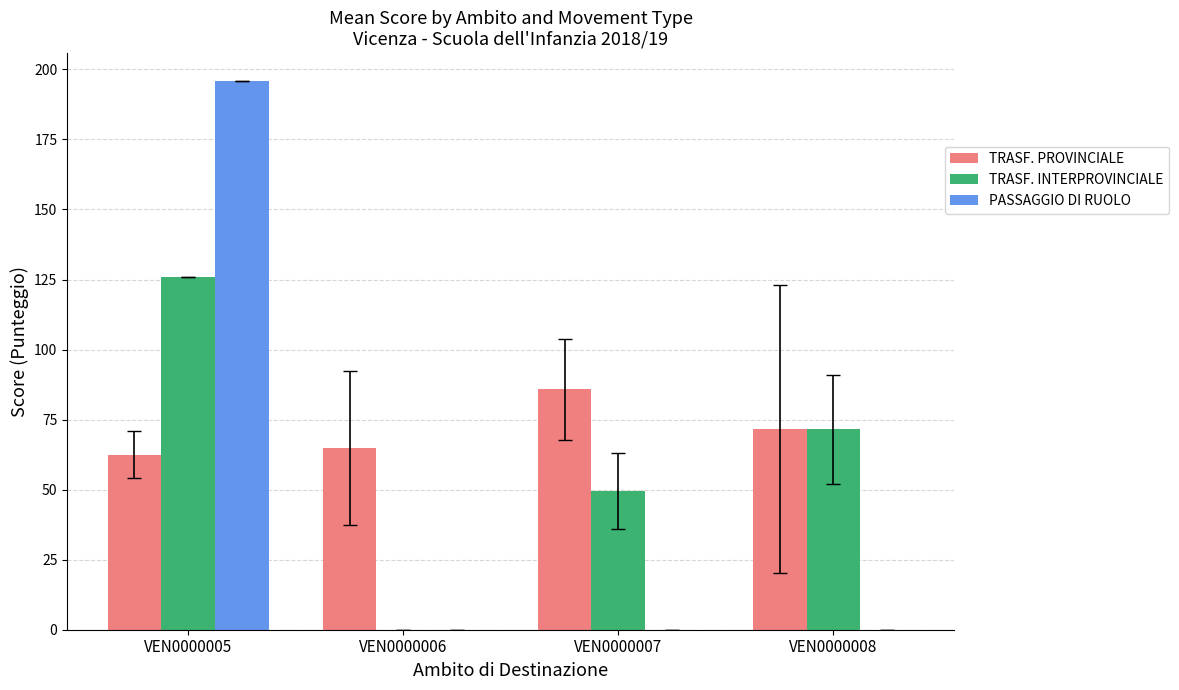

What is the highest value of the PASSAGGIO DI RUOLO series?

196.0